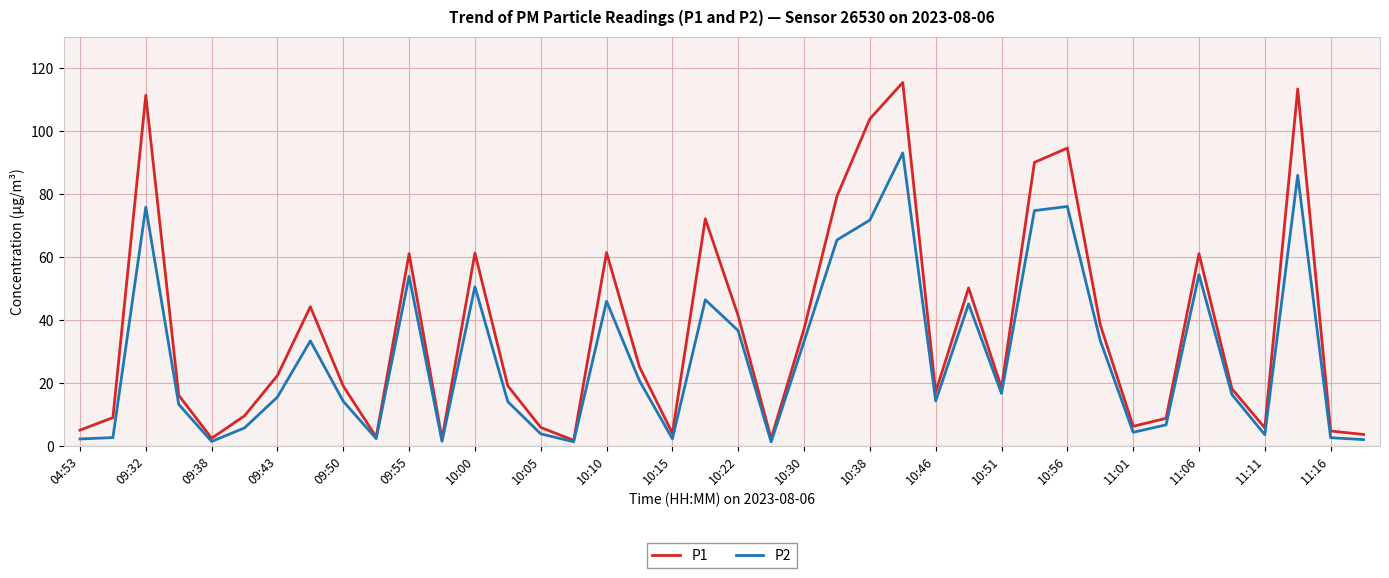

Which series has the largest range (max minus min)?

P1